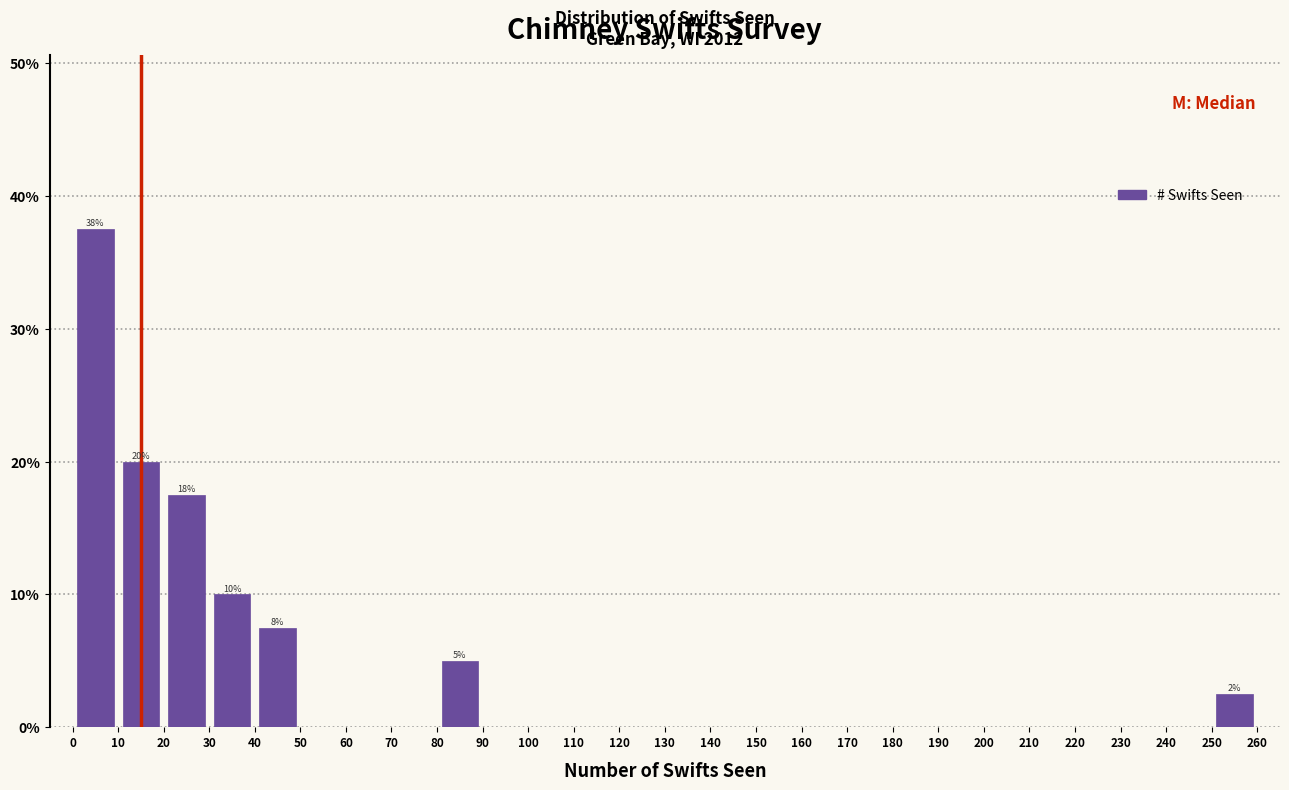

Which range on the x-axis has the tallest bar?

0 to 10